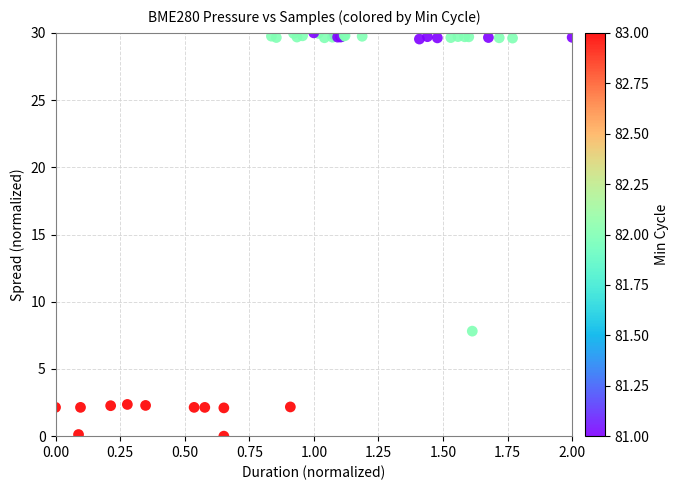

What Y value in the scatter plot is closest to 15?

7.8